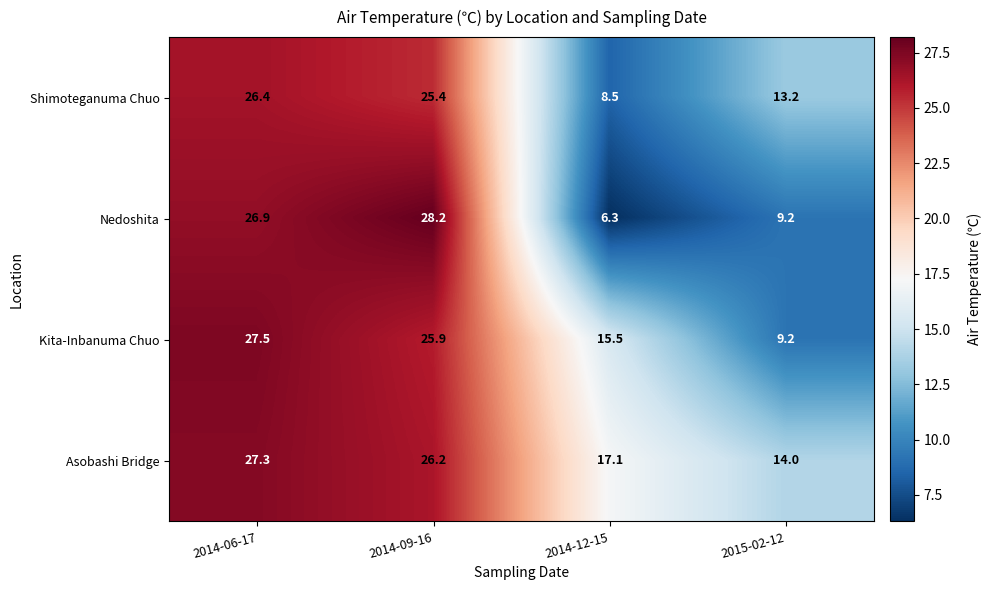

The Asobashi Bridge series shows 16.5 at 2014-06-17. True or false?

False